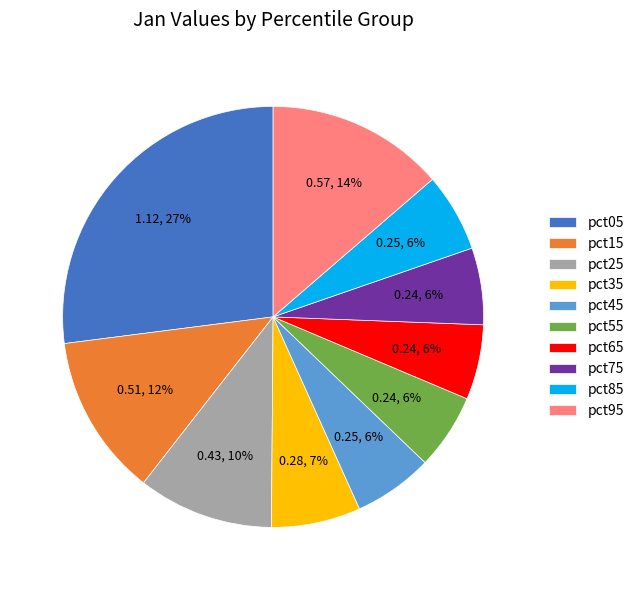

What percentage is the pct55 slice, to the nearest percent?

6%